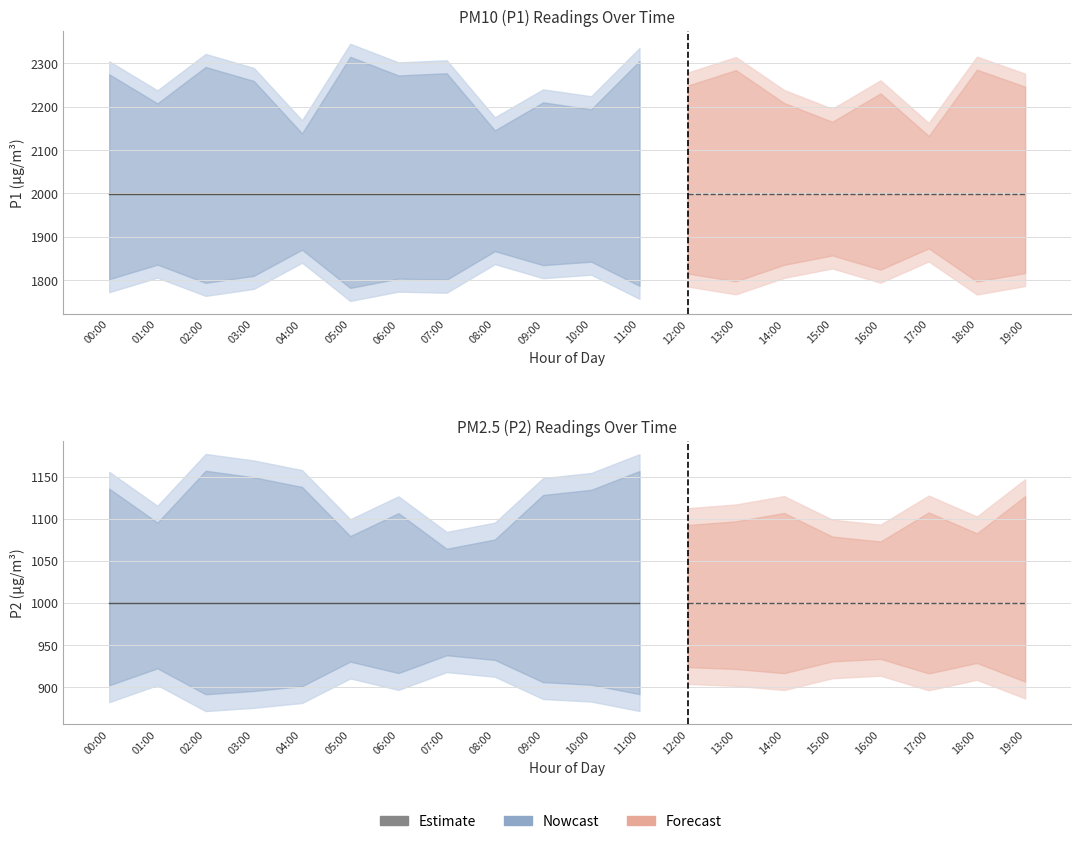

Between 10:00 and 15:00, which is larger?

10:00